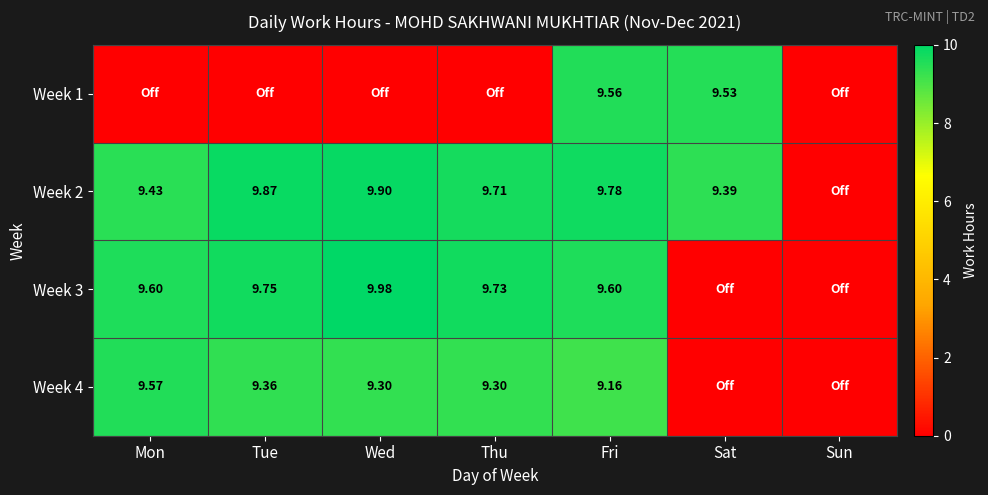

At which category is the sum across all series the highest?

Fri